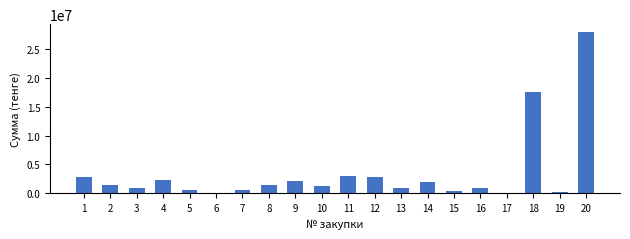

What is the greatest value displayed?

27935000.0